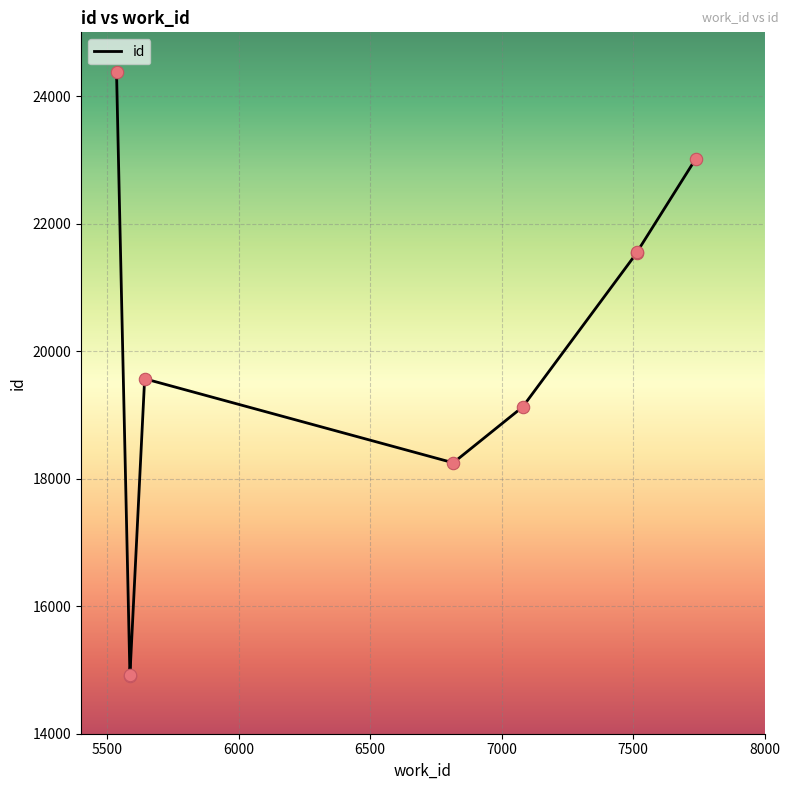

Approximately how many times larger is the value at 7516 compared to 5586?

1.4